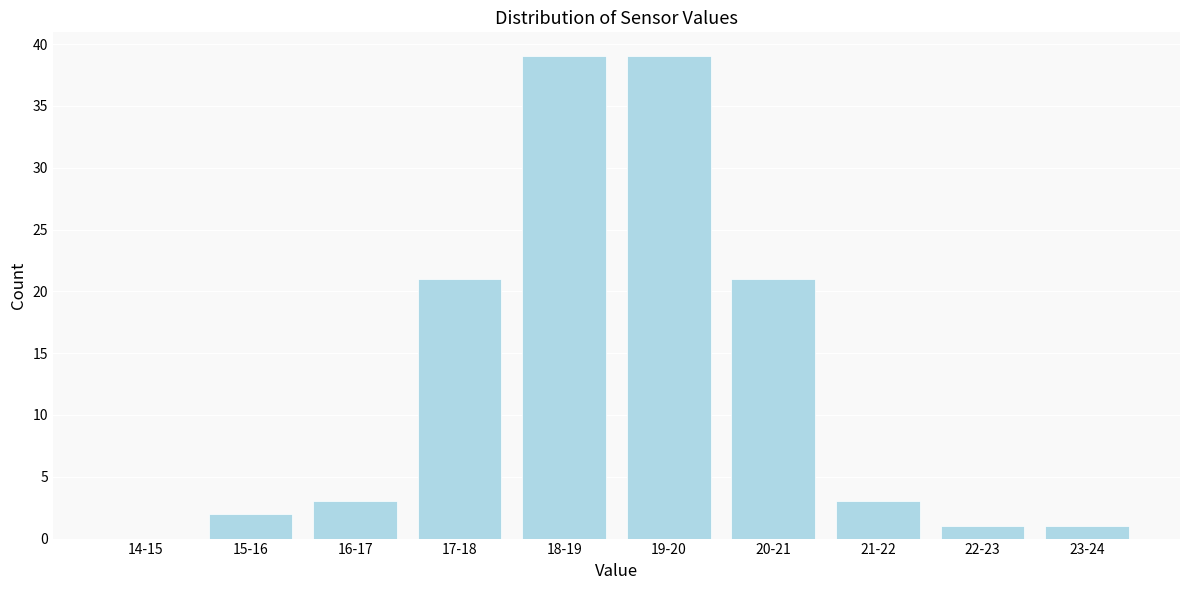

Reading left to right, transcribe all the data shown in this chart.

14-15=0	15-16=2	16-17=3	17-18=21	18-19=39	19-20=39	20-21=21	21-22=3	22-23=1	23-24=1